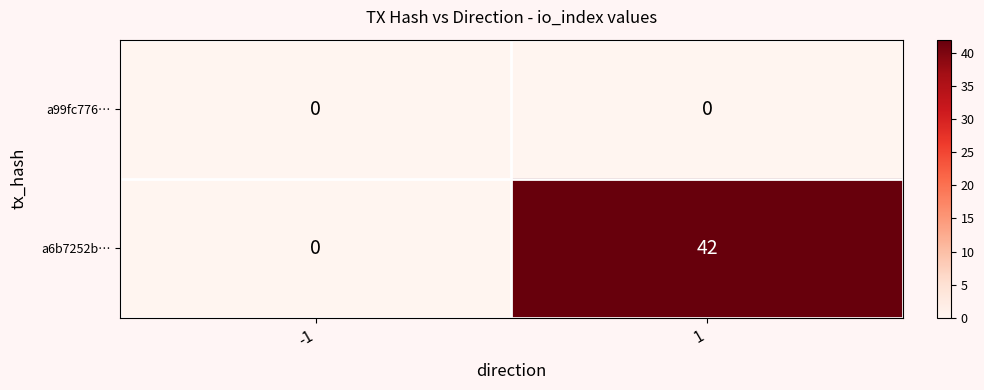

Which series changed the most between -1 and 1?

a6b7252b…